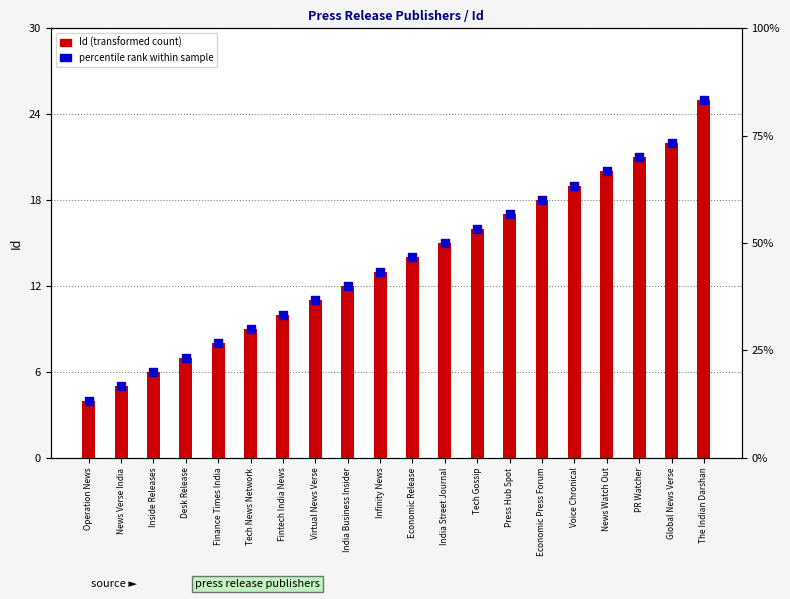

At which category is the sum across all series the highest?

The Indian Darshan